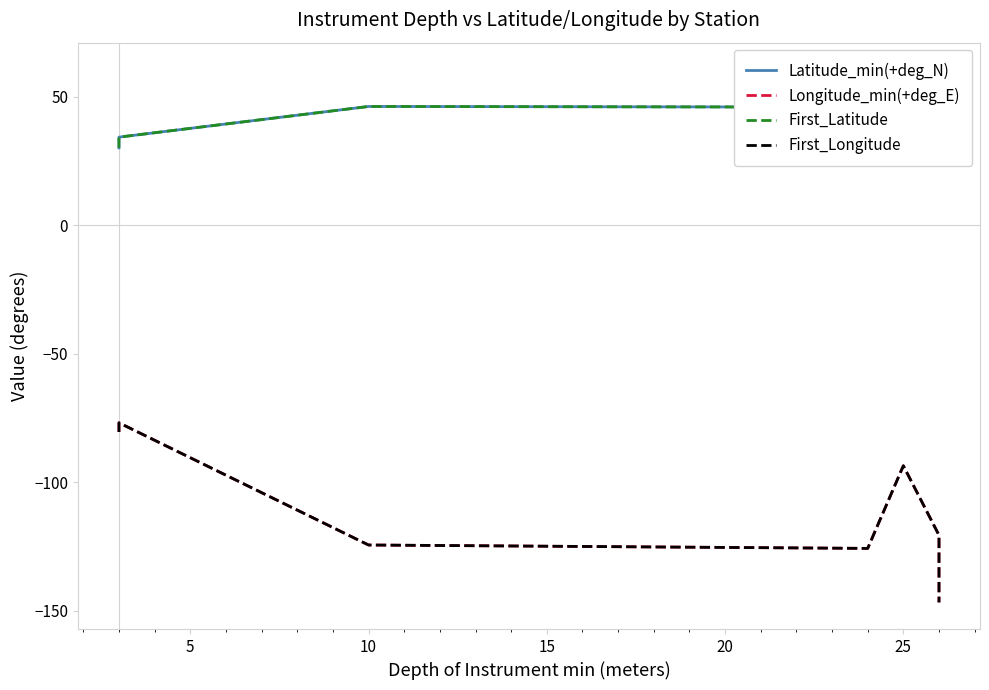

Count the number of data series in this chart.

4